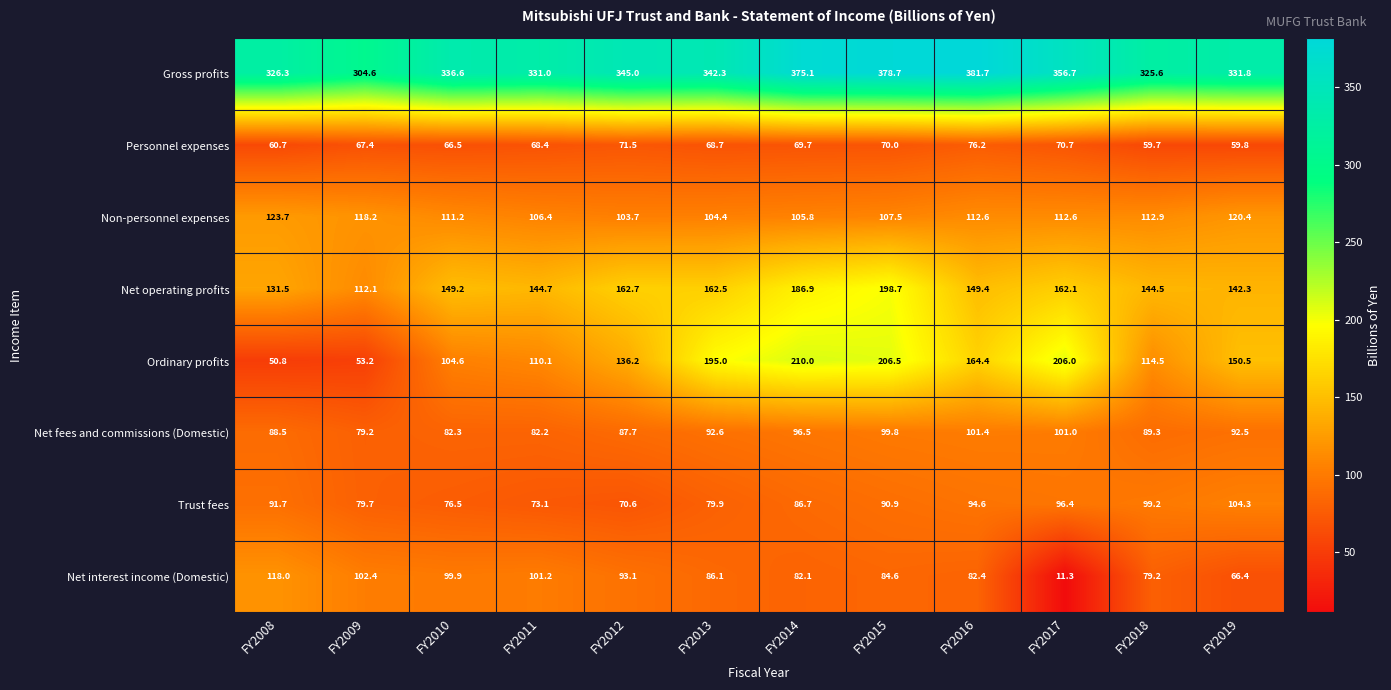

At how many categories does at least one series exceed 37?

12